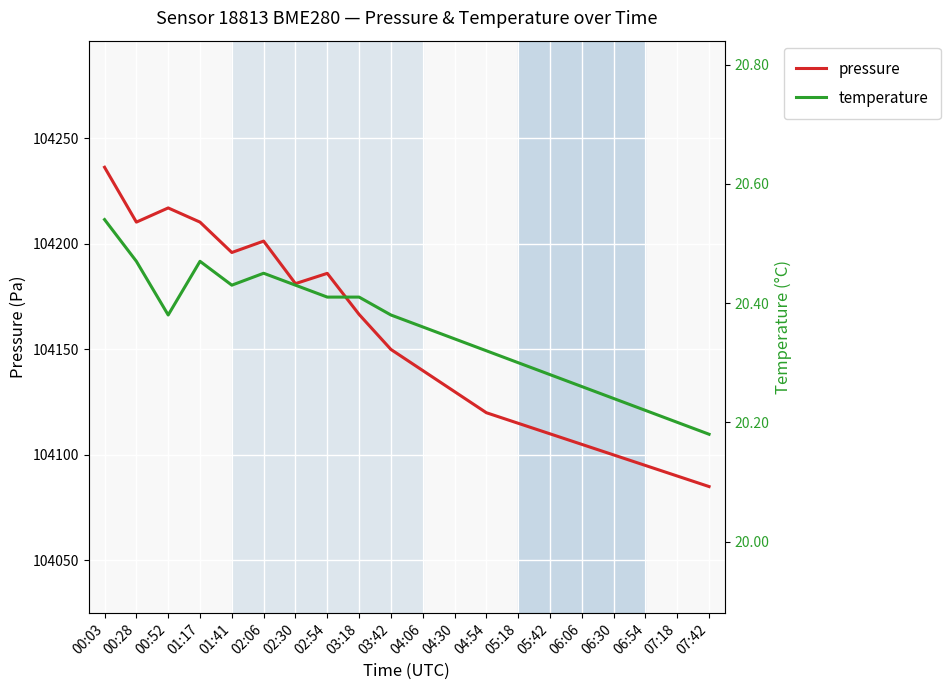

List the series in order of their peak value, lowest first.

temperature, pressure